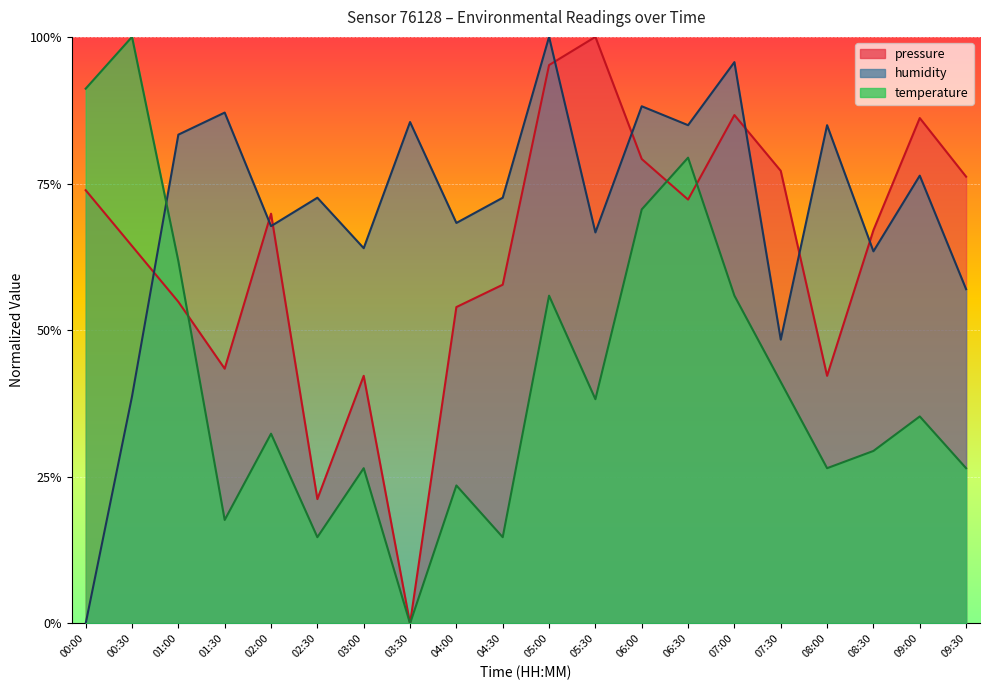

What is the greatest value displayed?

1.0